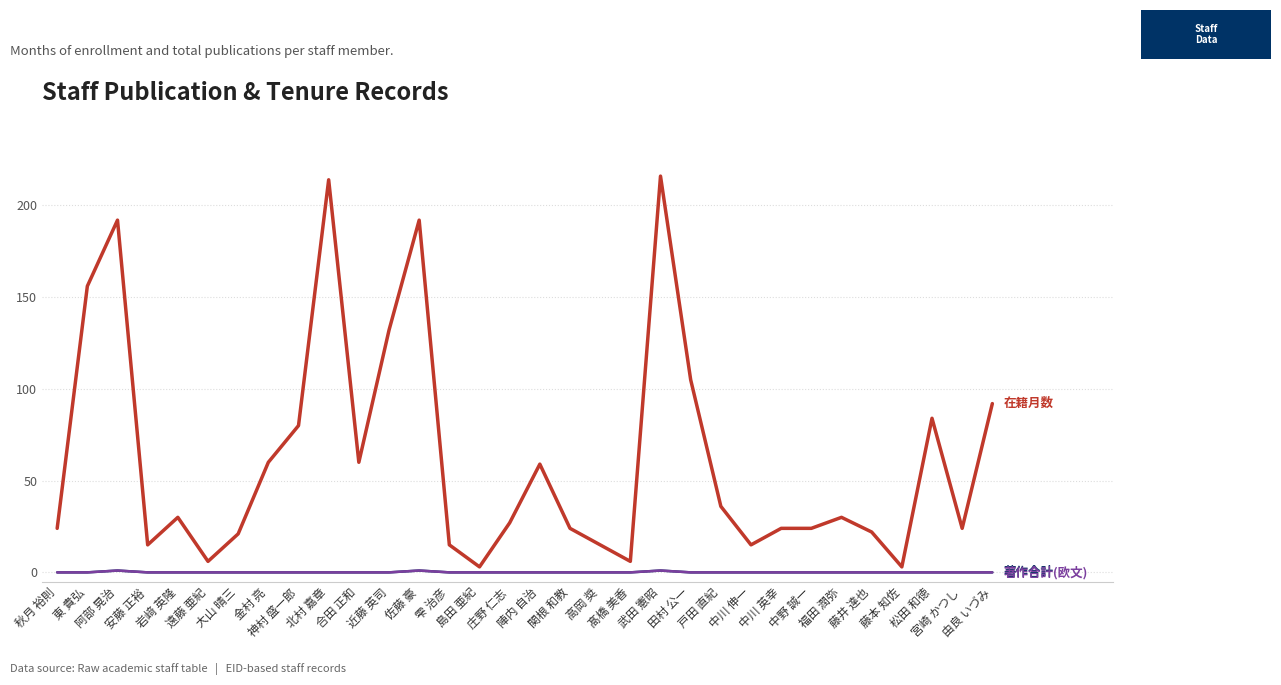

Is this an area chart (filled region under the line)?

No